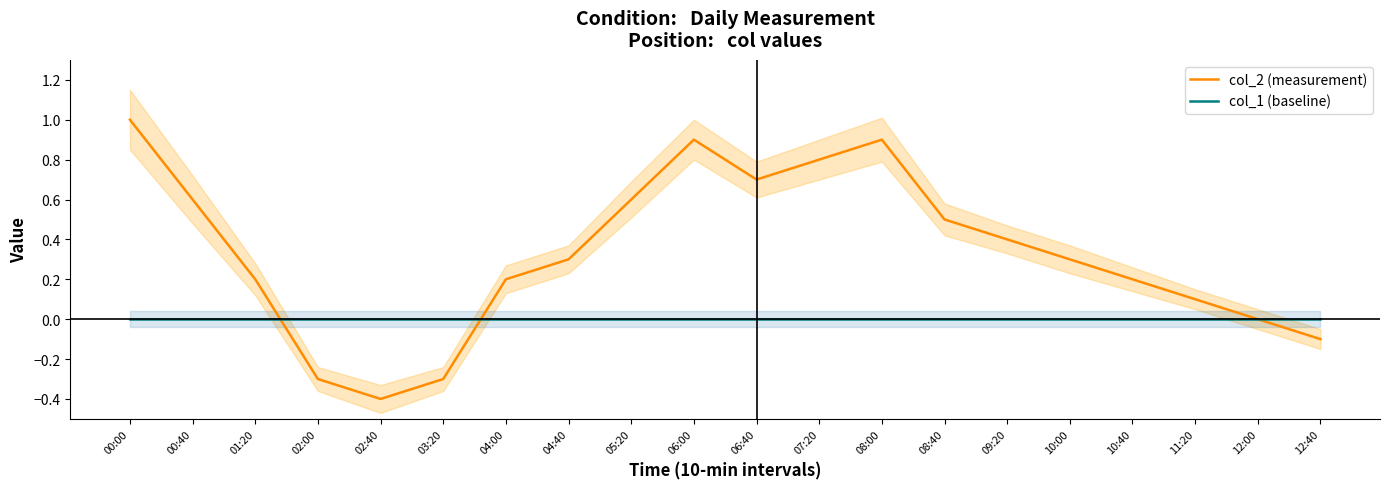

Is the value of col_1 (baseline) at 11:20 greater than the value of col_2 (measurement) at 05:20?

No